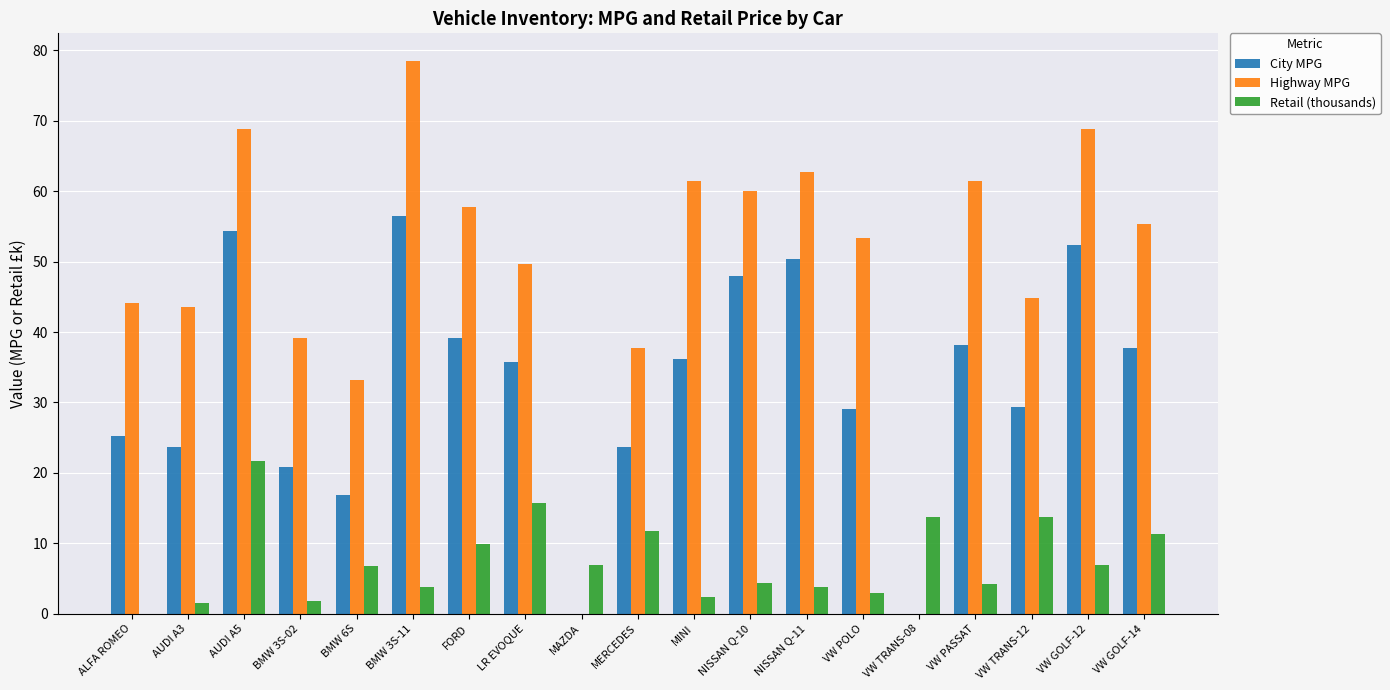

Is the value of Highway MPG at NISSAN Q-10 greater than the value of City MPG at VW PASSAT?

Yes